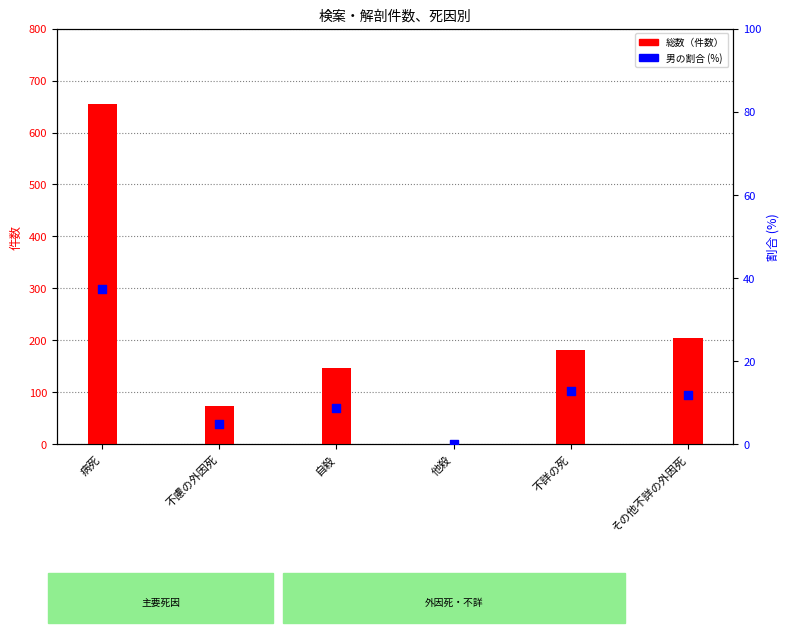

Is the value of 総数 at 他殺 greater than the value of 男の割合 (%) at 不慮の外因死?

No